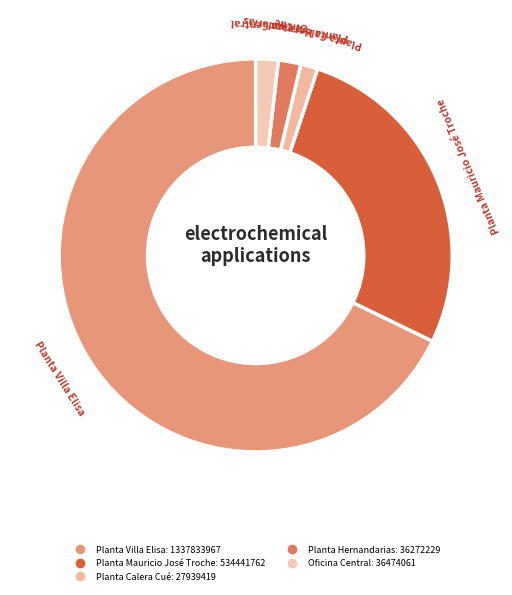

How many slices are in this pie chart?

5